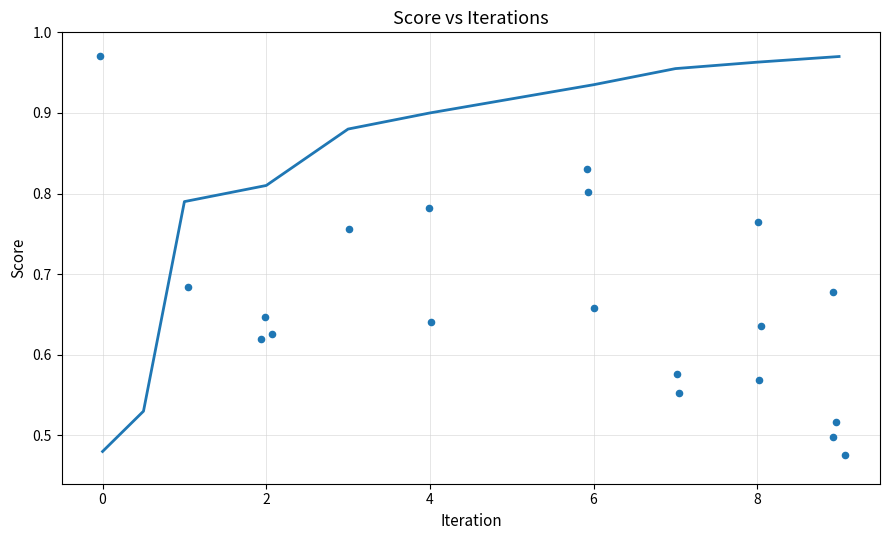

What is the range of X values (max minus min)?

9.1